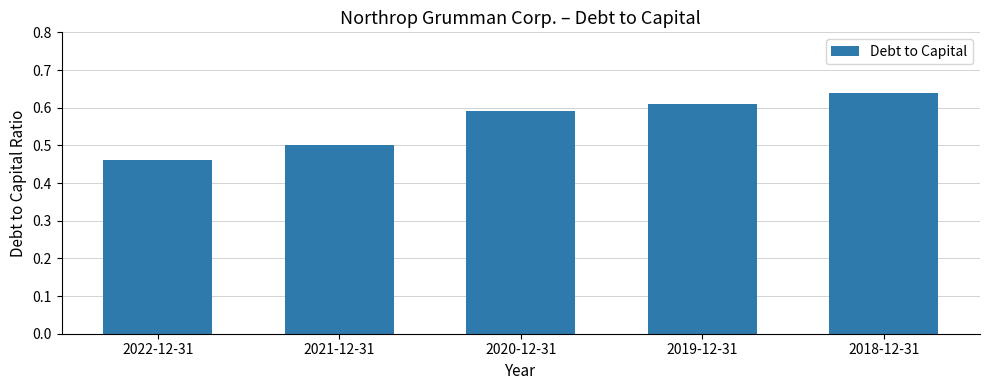

How many categories are shown in the chart?

5